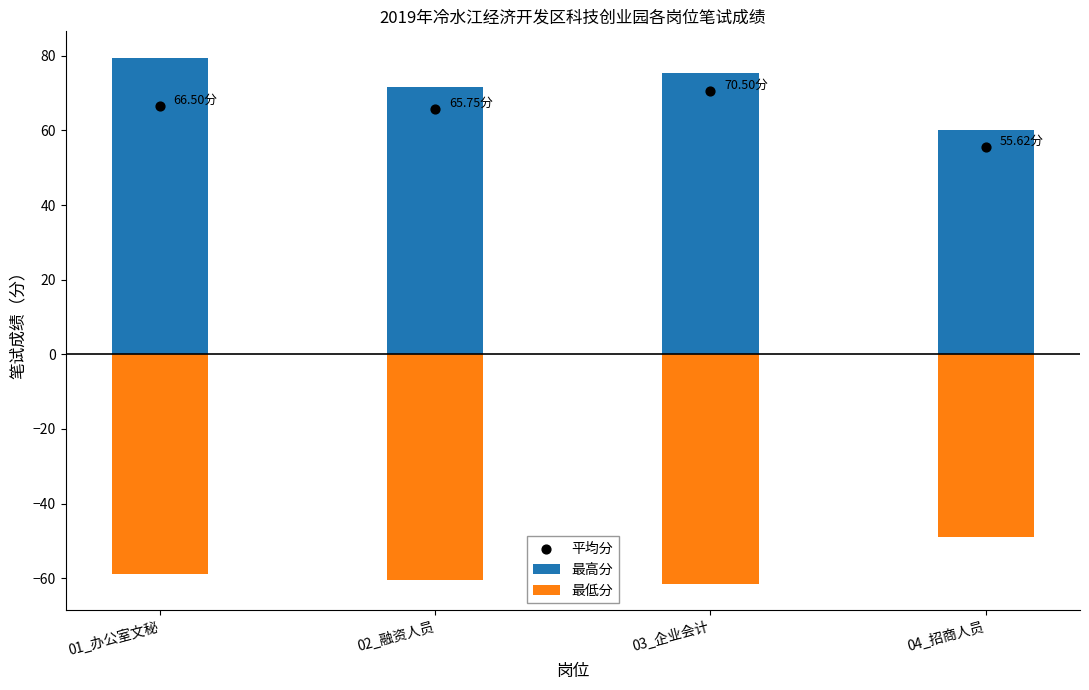

At which category is the sum across all series the highest?

01_办公室文秘